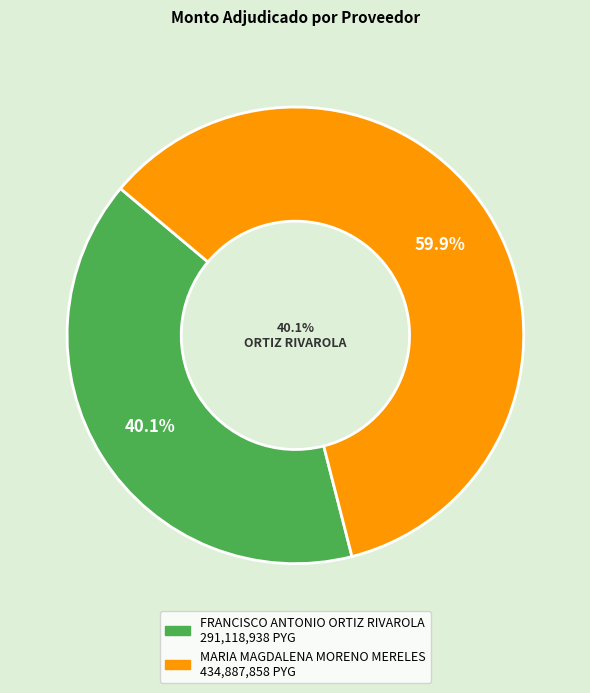

How many slices are in this pie chart?

2